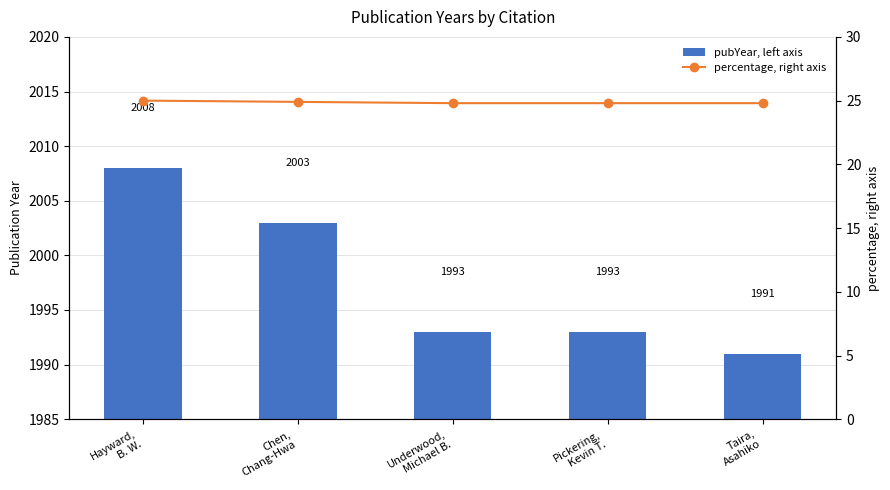

What position from the left is Taira,
Asahiko?

5